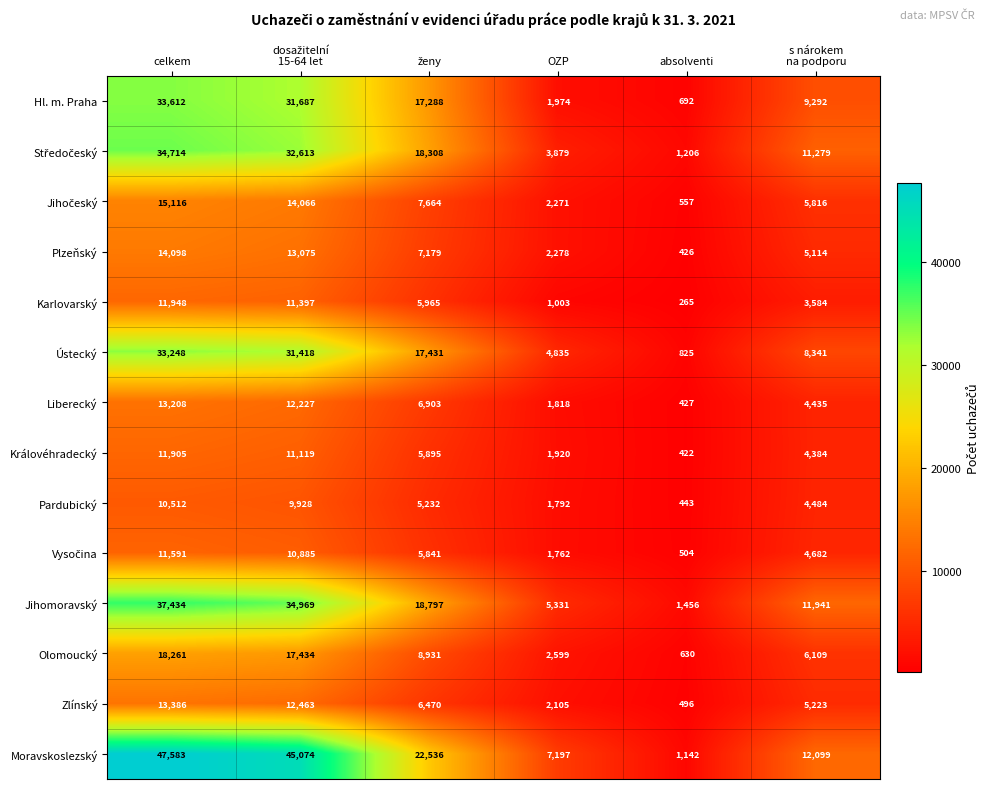

At how many categories does at least one series exceed 19319?

3